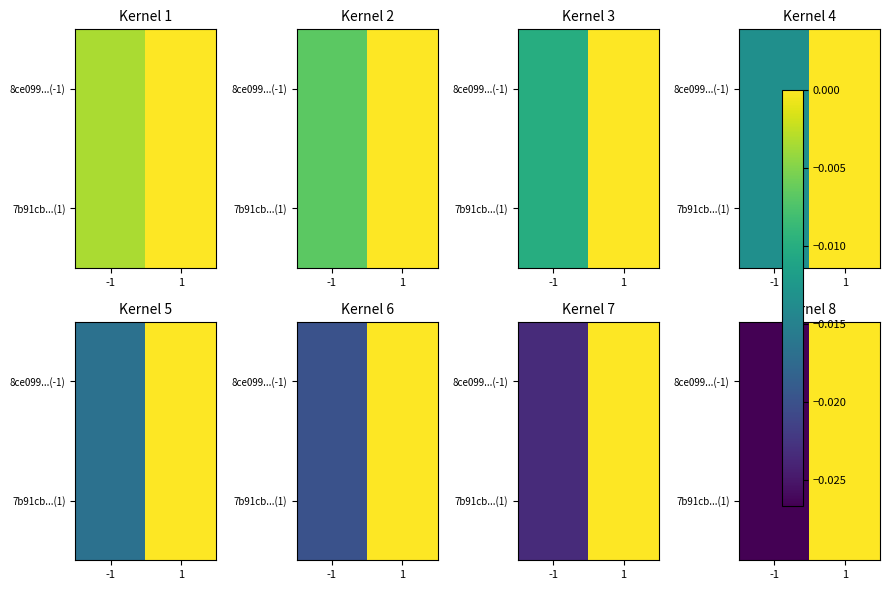

Which series changed the most between -1 and 1?

8ce099...(-1)